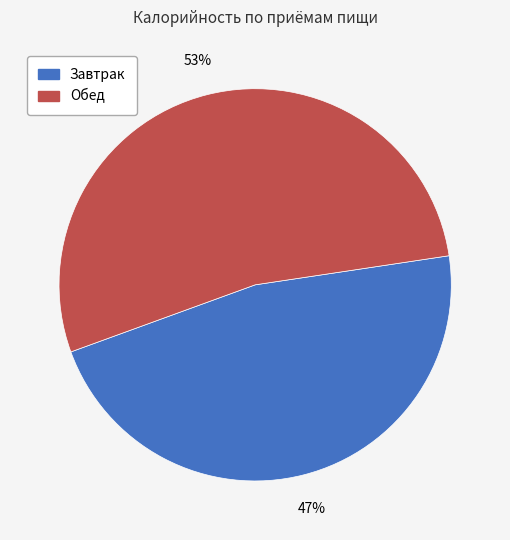

To the nearest percent, what is the difference between the largest and smallest slice percentages?

6%